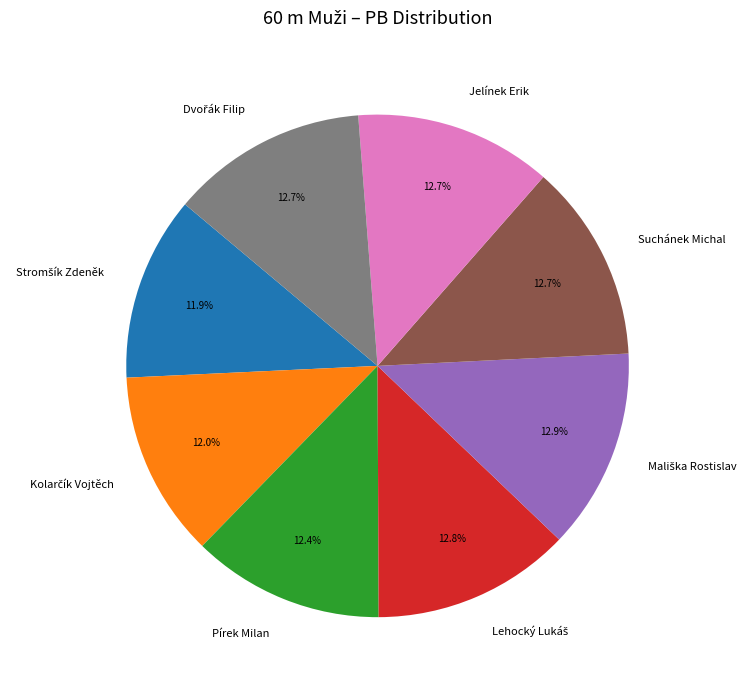

Does any single category account for the majority?

No